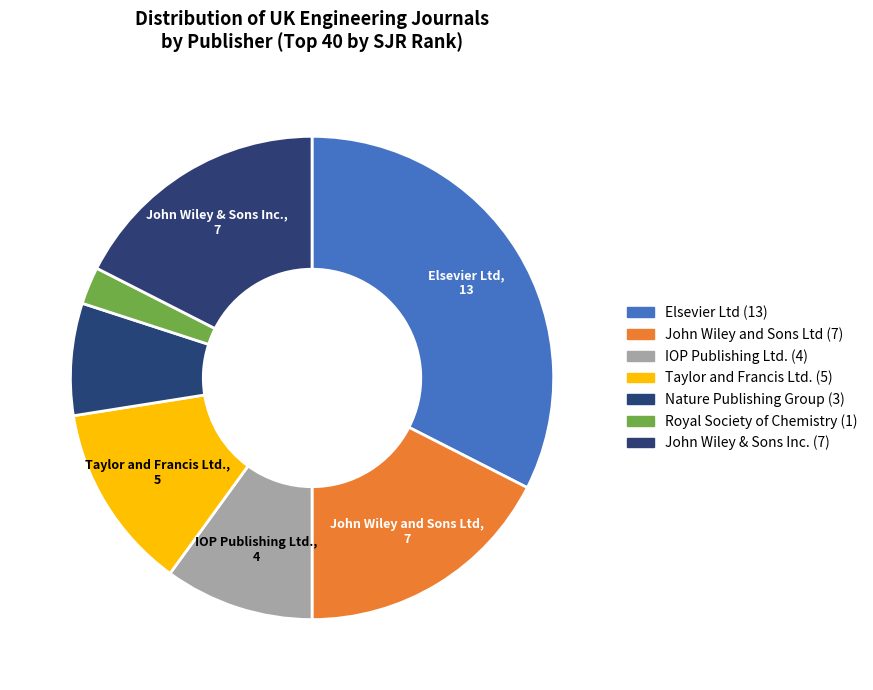

Count the number of slices in the pie.

7